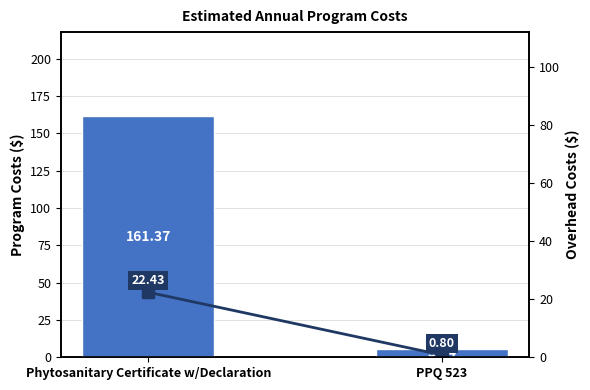

What position from the right is PPQ 523?

1